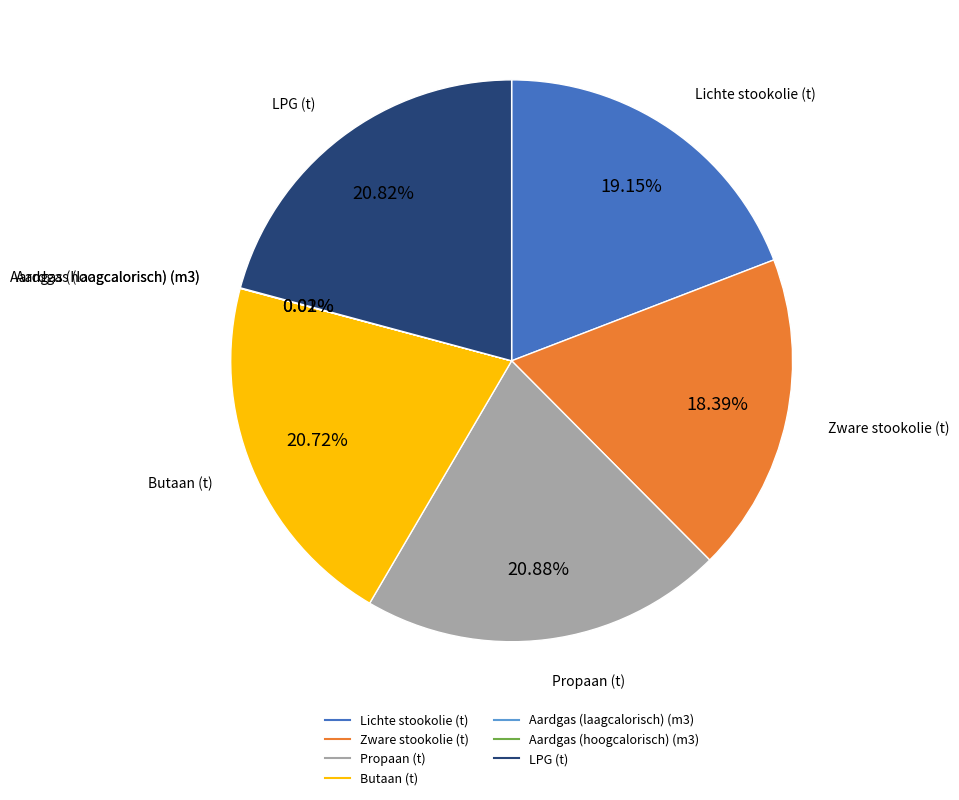

What percentage is the LPG (t) slice, to the nearest percent?

21%